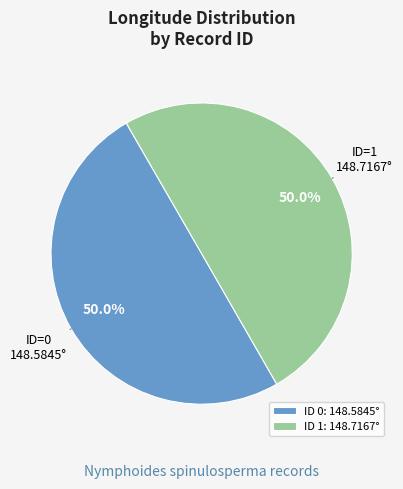

Approximately how many times larger is the value at ID 1: 148.7167° compared to ID 0: 148.5845°?

1.0